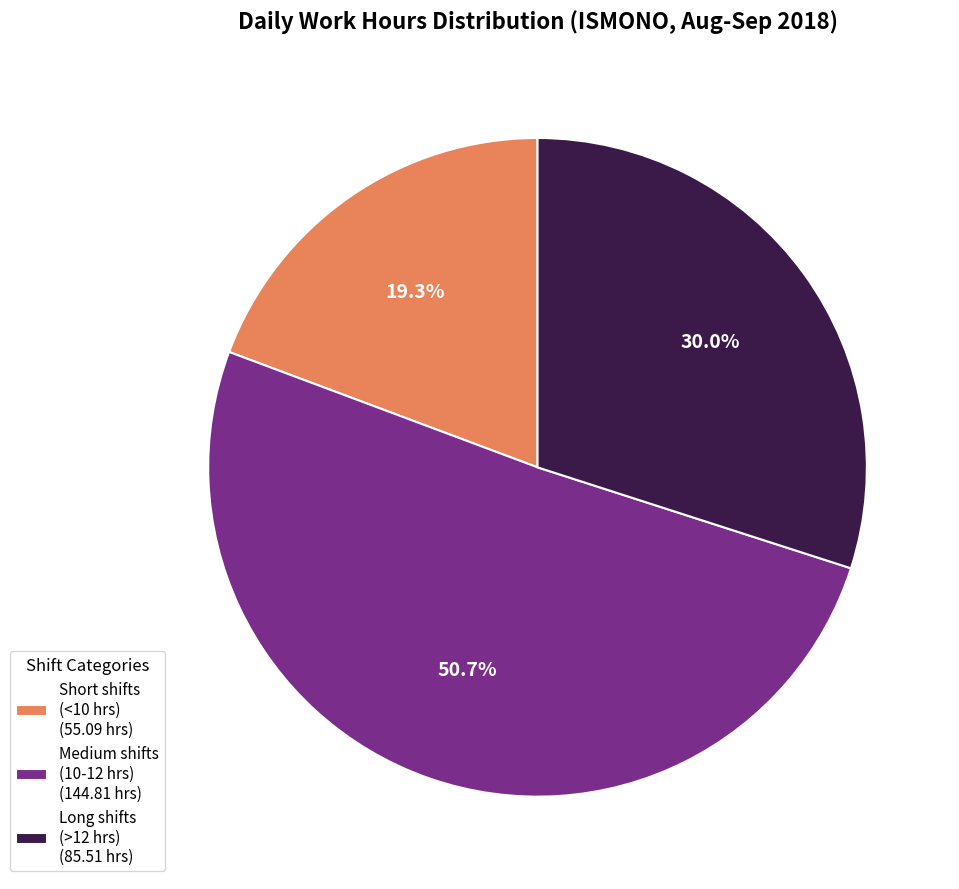

Rank the categories by value from lowest to highest.

Short shifts (<10 hrs) (55.09 hrs), Long shifts (>12 hrs) (85.51 hrs), Medium shifts (10-12 hrs) (144.81 hrs)